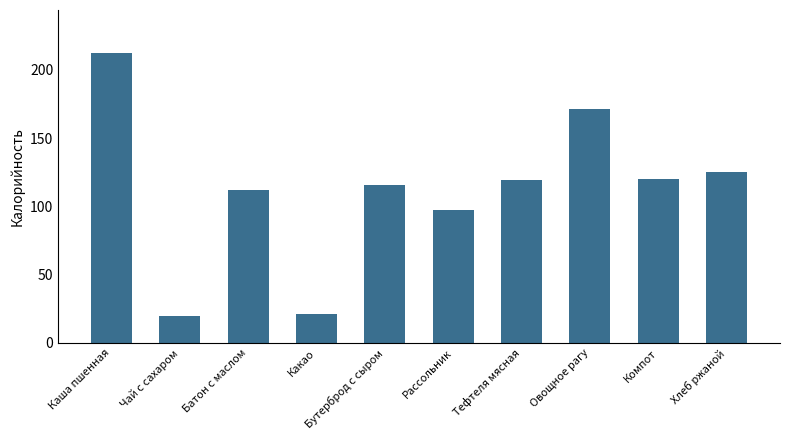

What is the minimum value shown in the chart?

20